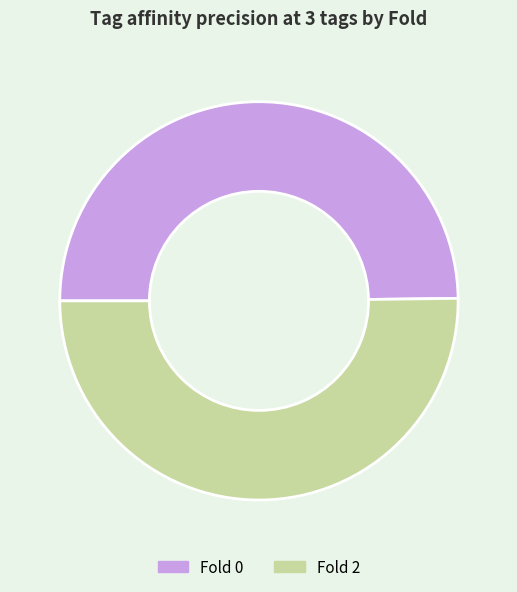

Do Fold 0 and Fold 2 together represent more than half of the pie?

Yes